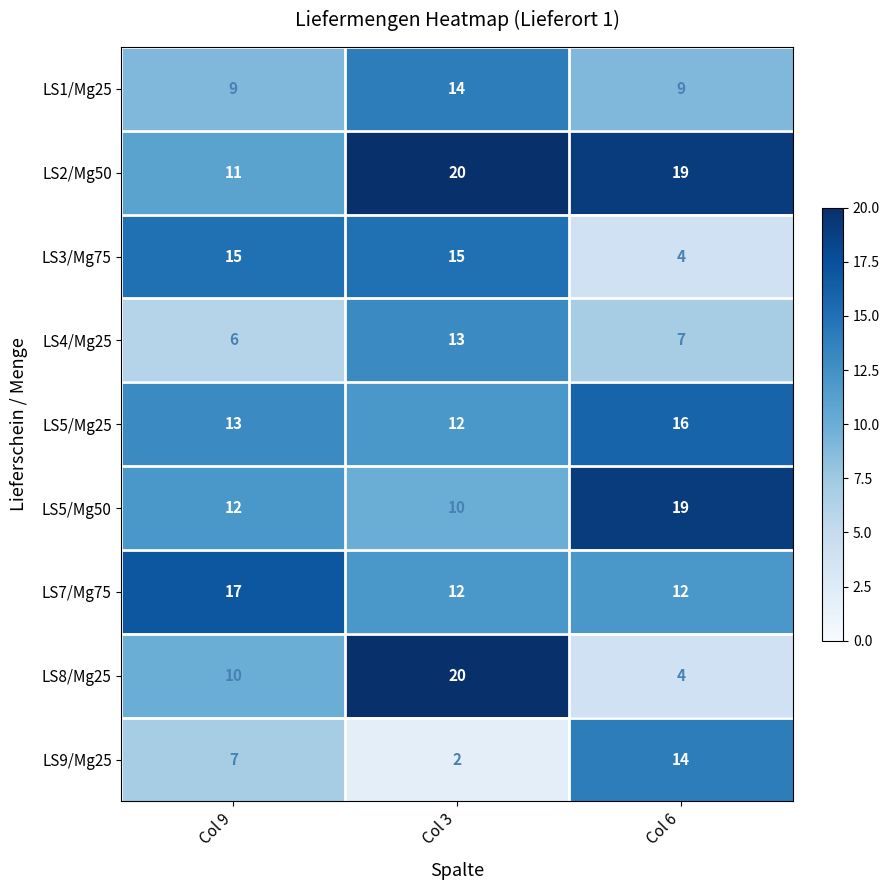

True or false: LS5/Mg25 has a value of 18 at Col 9.

False